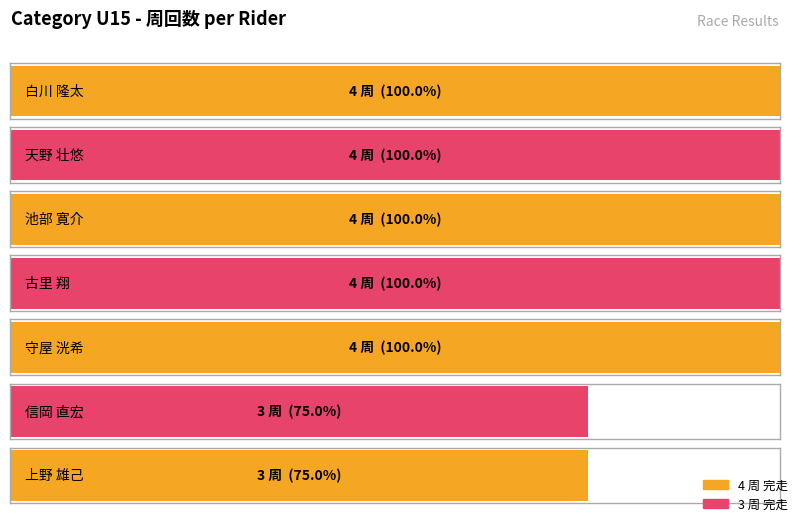

Between 信岡 直宏 and 守屋 洸希, which is larger?

守屋 洸希